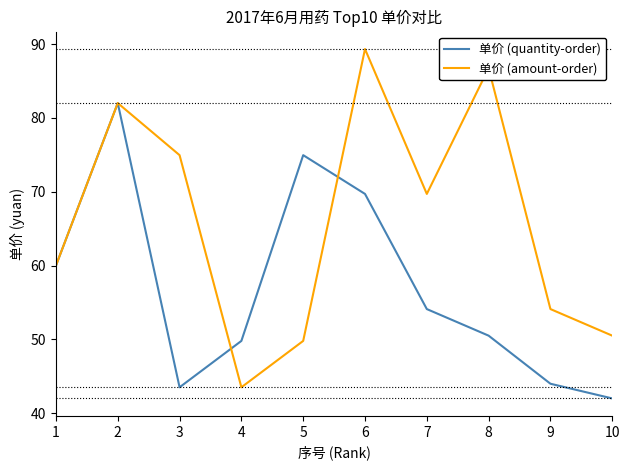

Is it true that 单价 (amount-order) equals 49.8 at 5?

True